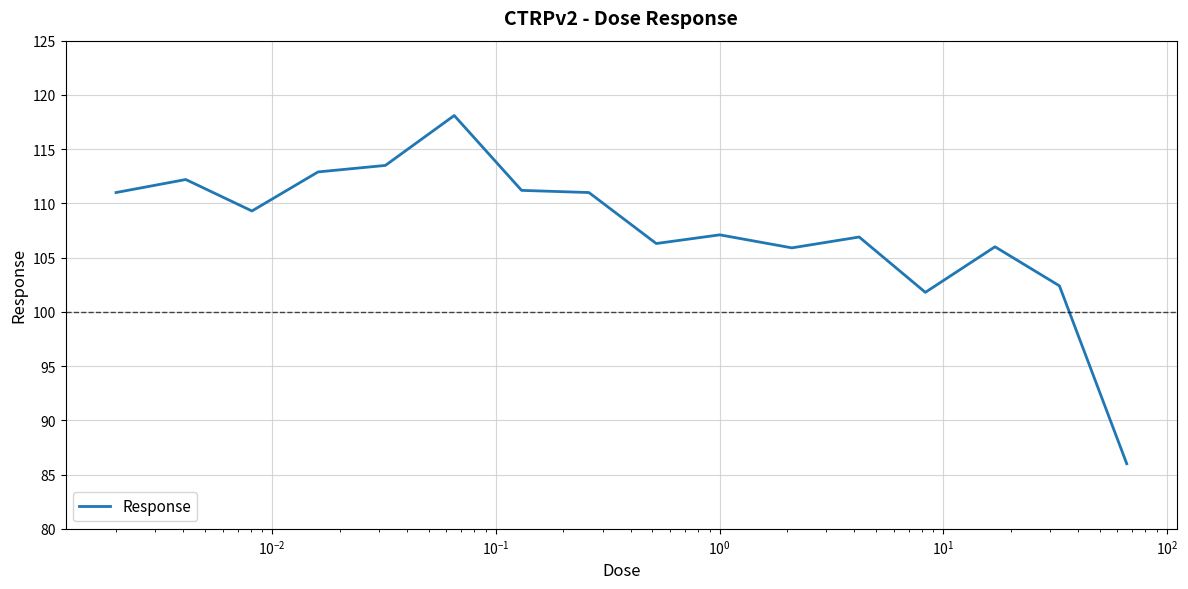

What is the smallest value displayed?

86.0